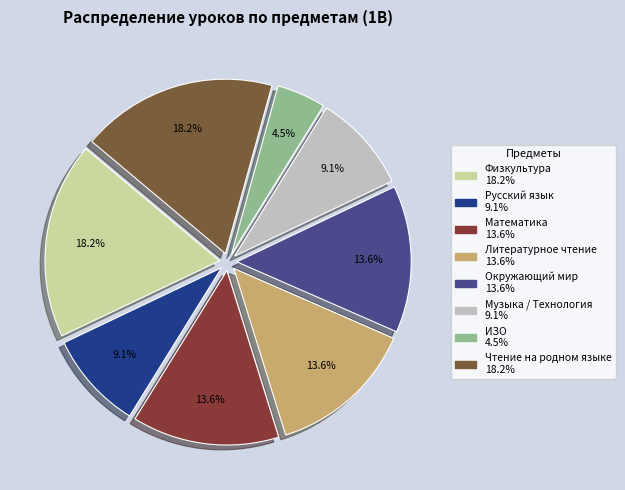

Does ИЗО represent more than half of the total?

No